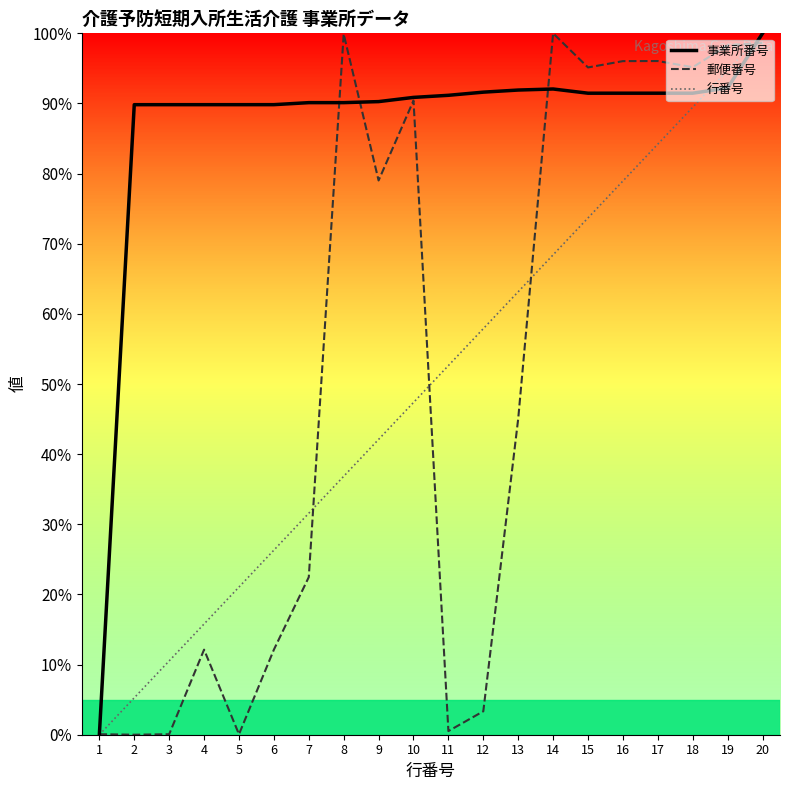

What is the difference between the highest and lowest values at 8?

63.1